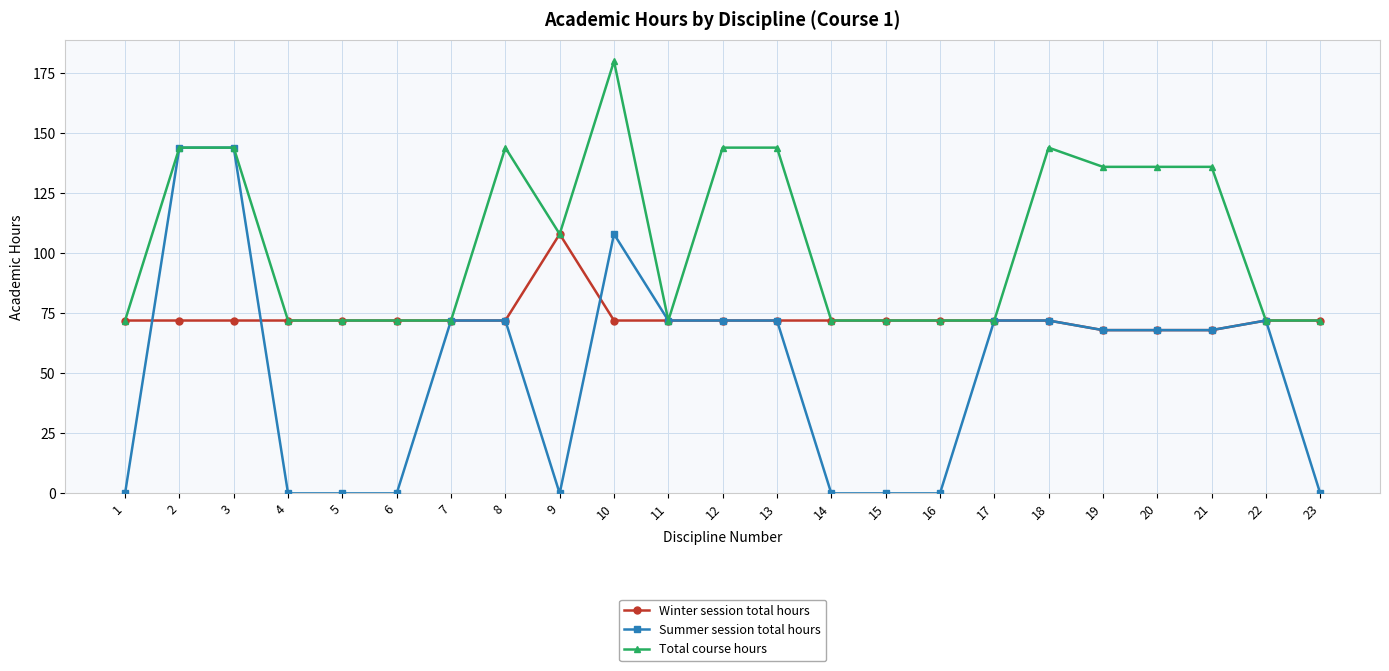

What is the total value across all series at 19?

272